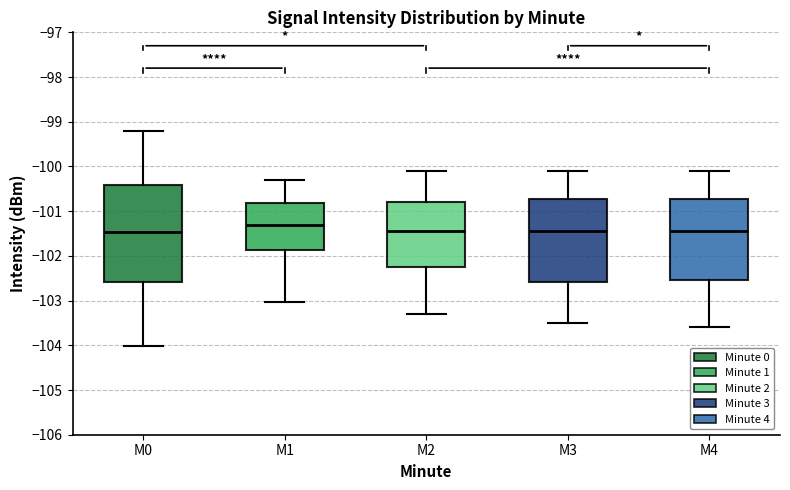

Which box is the tallest, from its lower edge to its upper edge?

M0